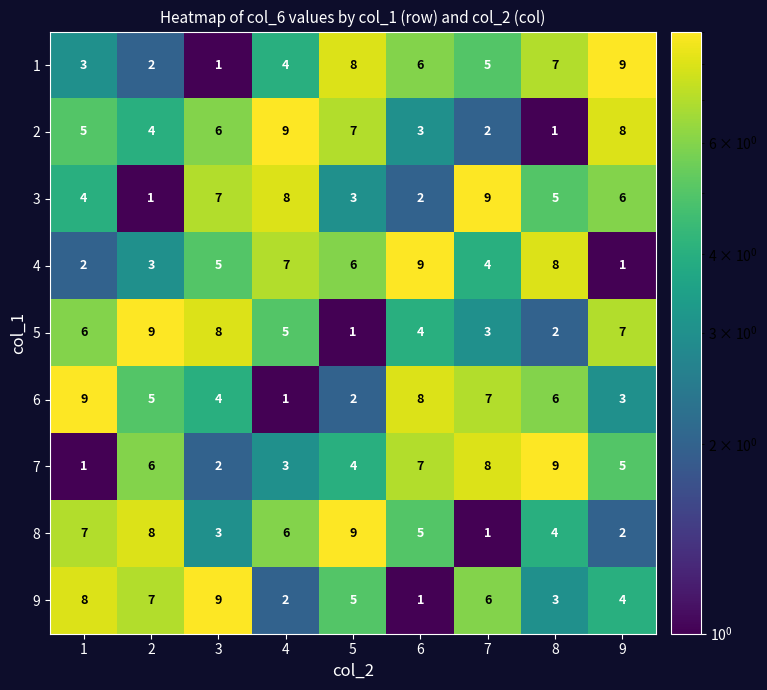

At 2, list the series in order from largest to smallest.

5, 8, 9, 7, 6, 2, 4, 1, 3